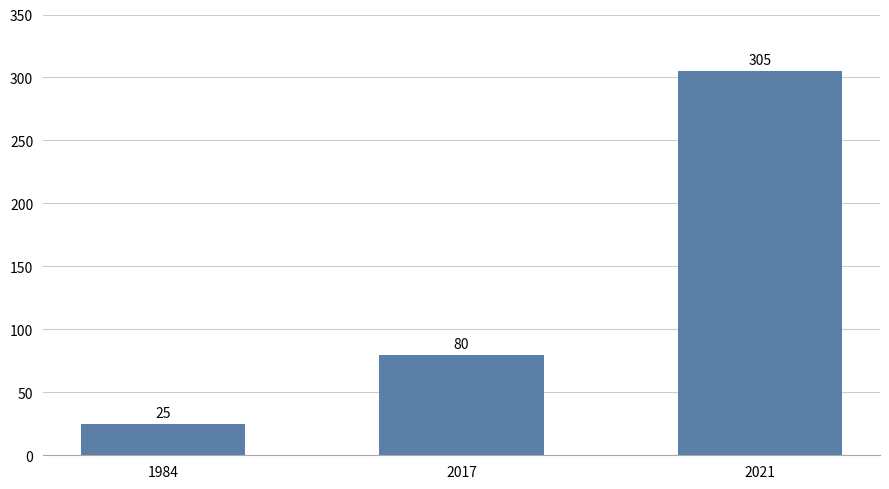

How many values are between 25 and 305?

3